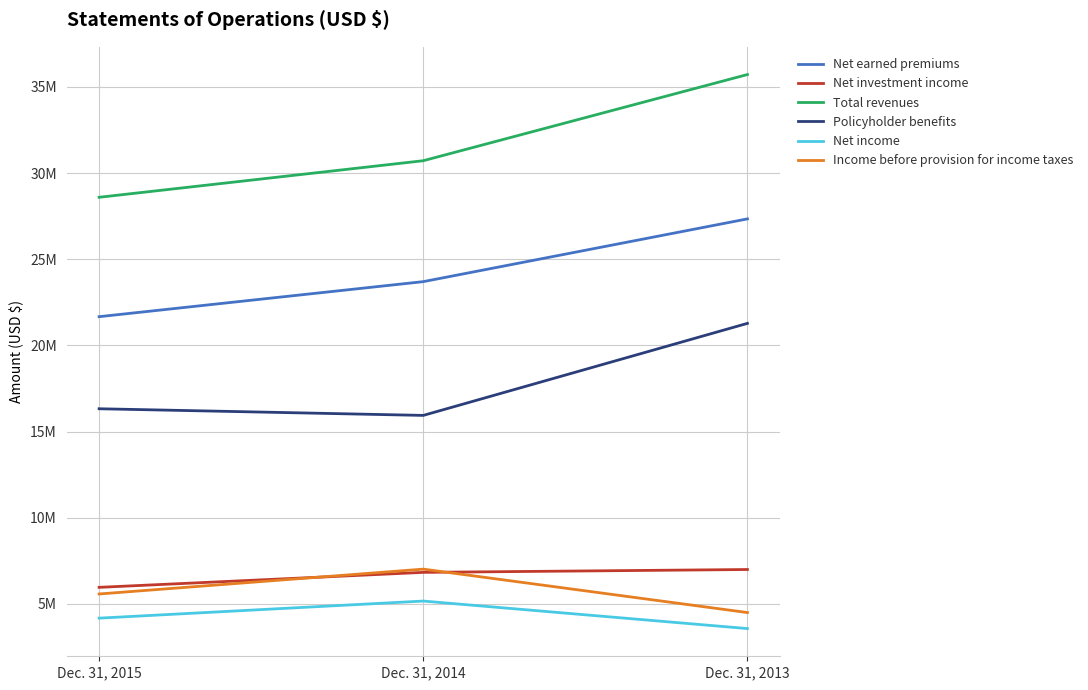

What is the difference between the maximum and minimum values in the Policyholder benefits series?

5340000